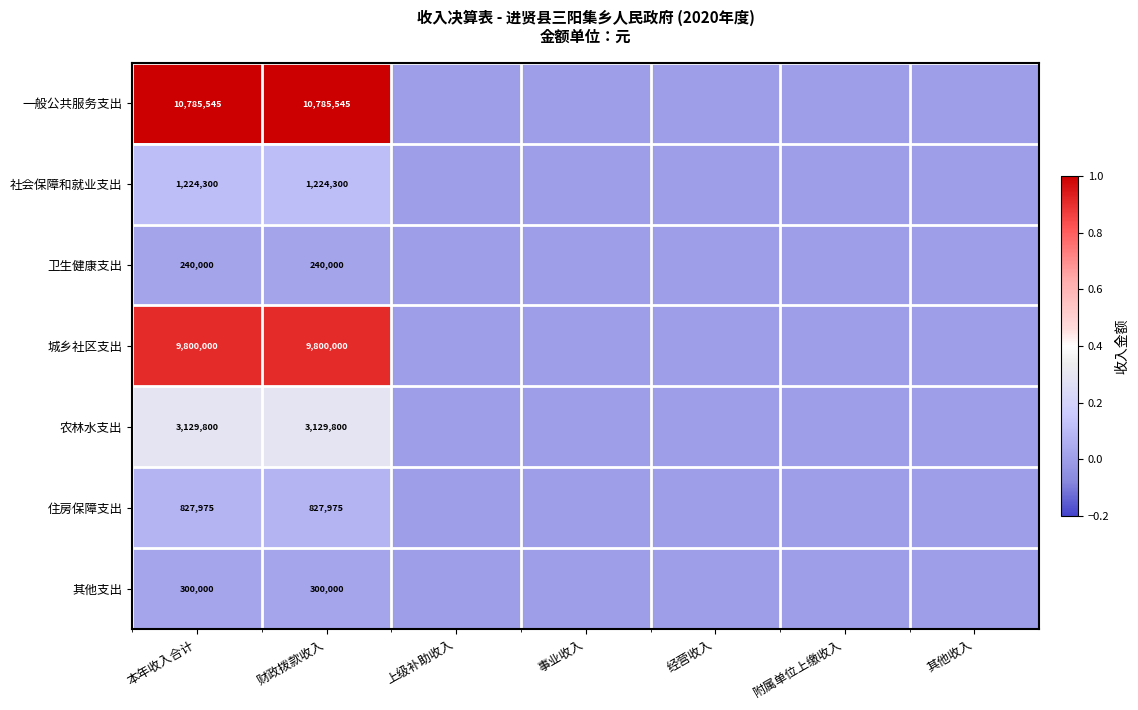

What is the total value across all series at 财政拨款收入?

26307620